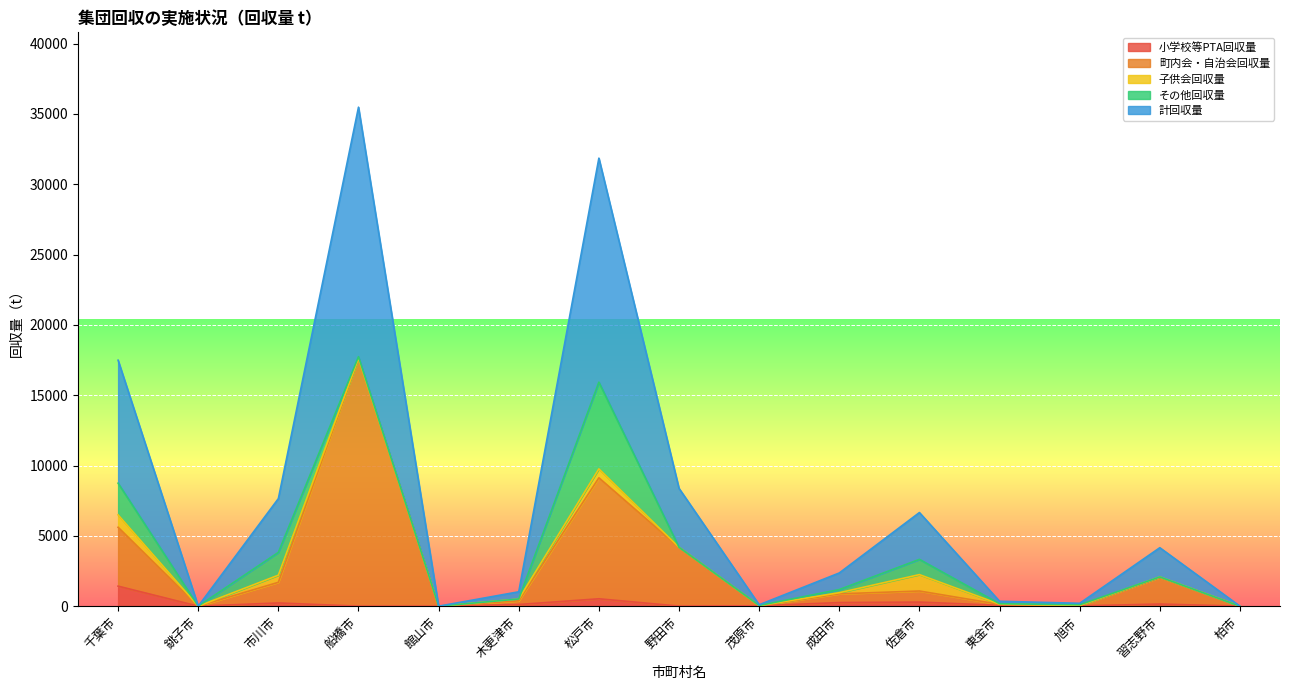

How many positive values does the 計回収量 series have?

12